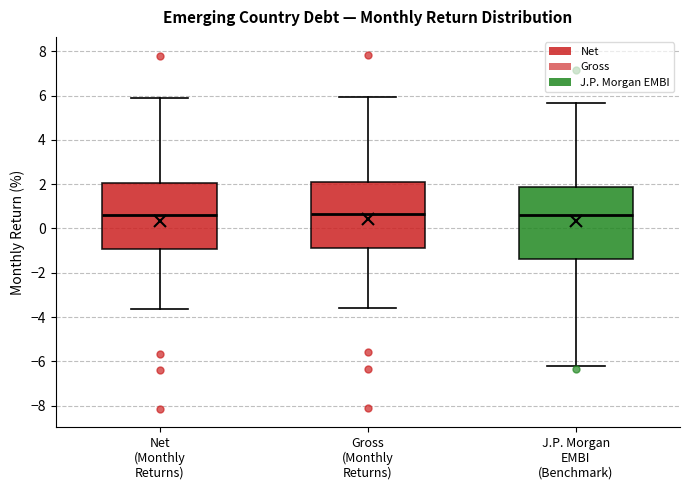

Where does the upper whisker of the box for J.P. Morgan EMBI (Benchmark) end on the y-axis? The values are not printed on the chart, so give them approximately, as read against the axis.

5.6